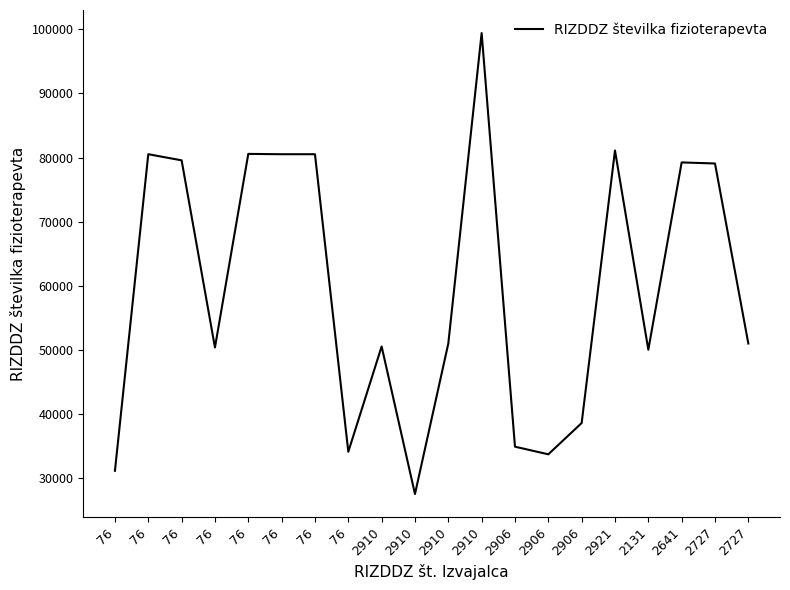

True or false: there are more than 1 points higher than both neighbors.

True